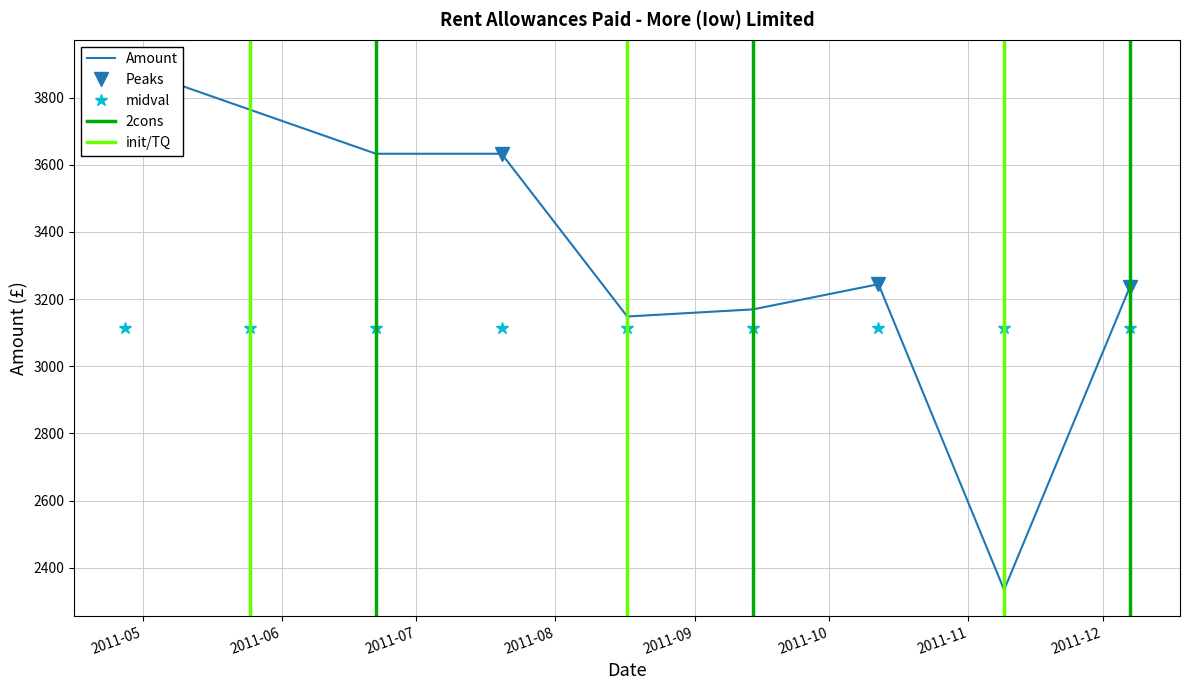

What is the difference between the maximum and minimum values?

1560.0